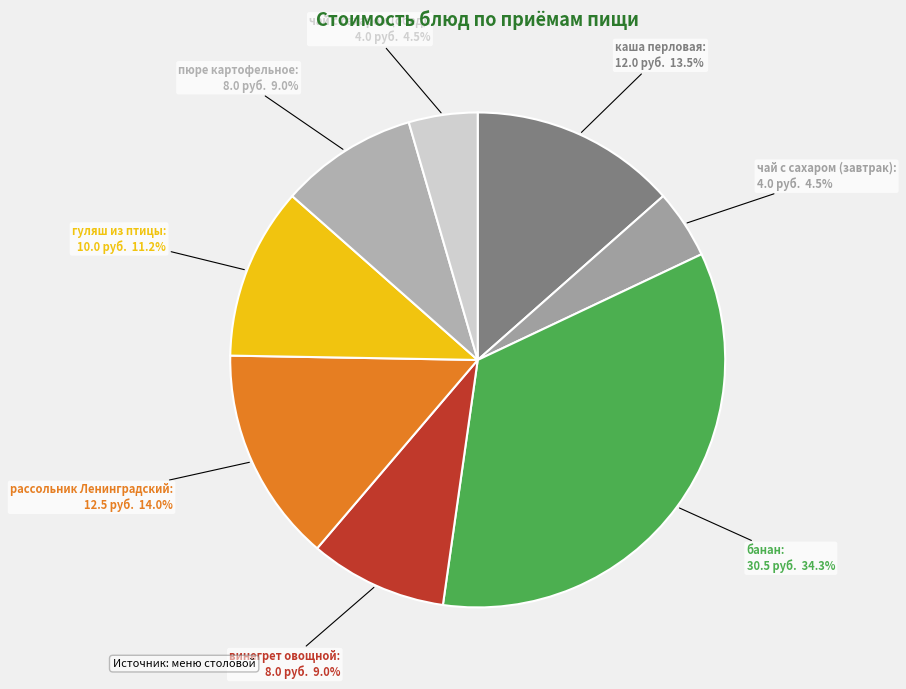

Do гуляш из птицы and винегрет овощной together represent more than half of the pie?

No